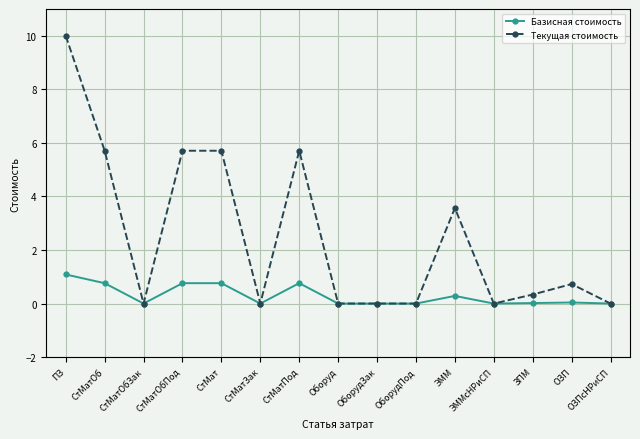

What value does the Текущая стоимость series have at СтМат?

5.7